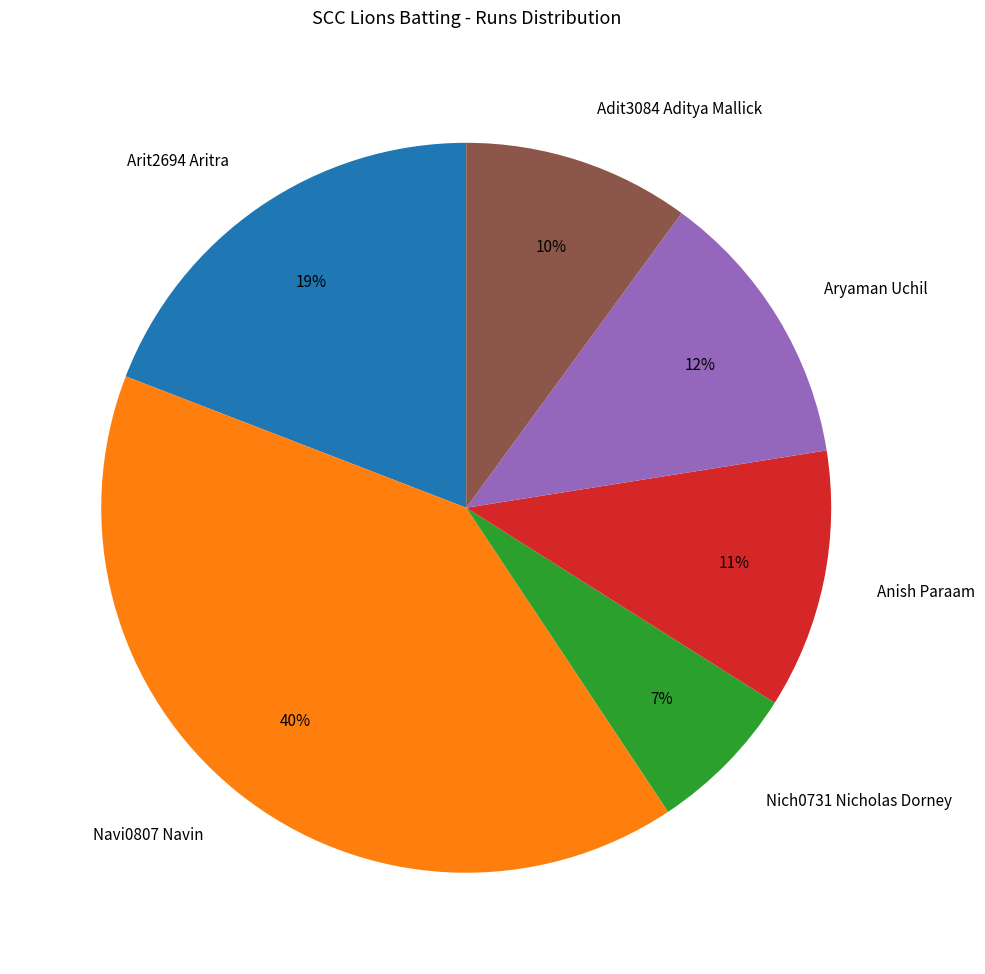

True or false: Aryaman Uchil accounts for 12% of the total.

True